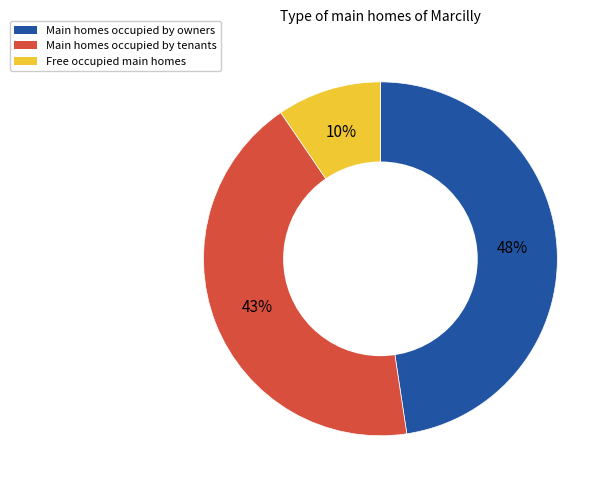

To the nearest percent, what is the difference between the largest and smallest slice percentages?

38%